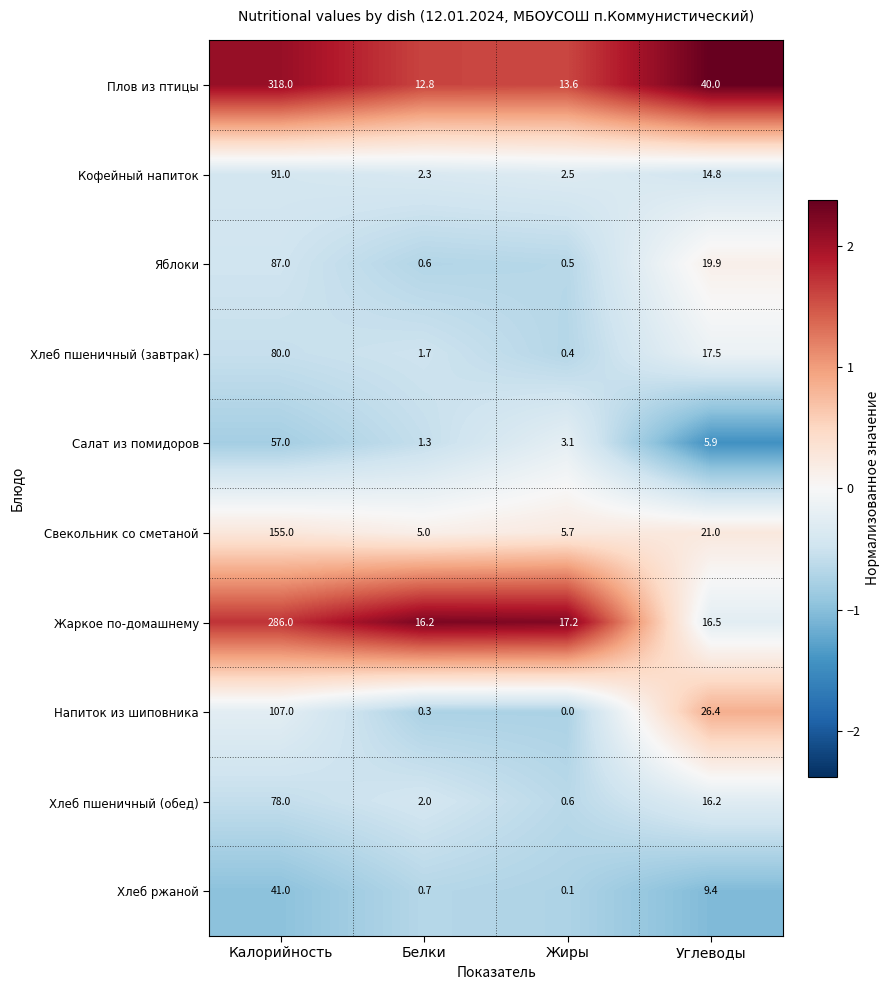

Is the value of Хлеб пшеничный (обед) at Углеводы greater than the value of Свекольник со сметаной at Белки?

Yes